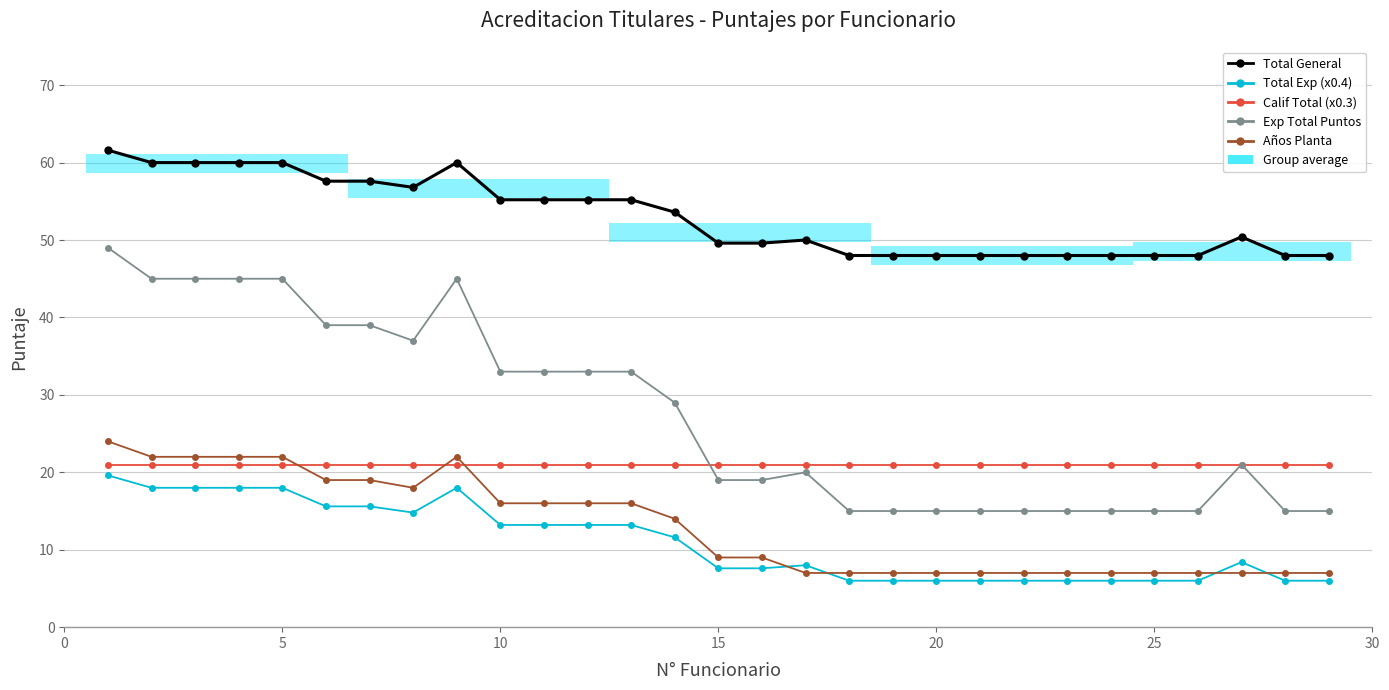

True or false: Total Exp (x0.4) has more than 0 points higher than both neighbors.

True